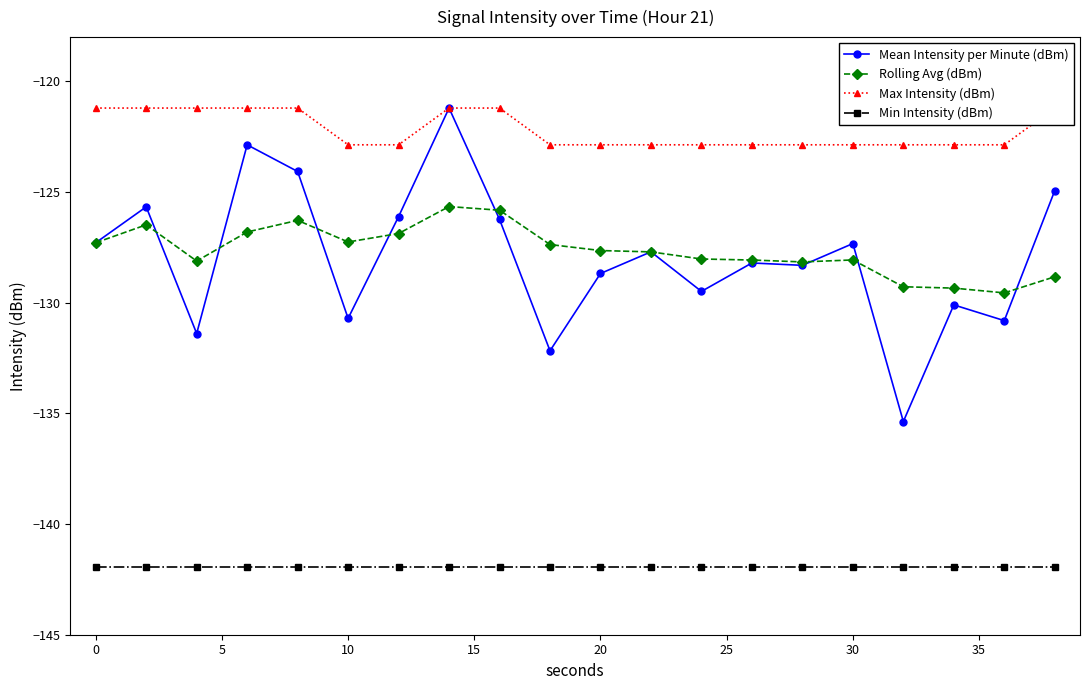

Reading right to left, transcribe all the data shown in this chart.

Mean Intensity per Minute (dBm): -124.9	-130.8	-130.1	-135.4	-127.3	-128.3	-128.2	-129.5	-127.7	-128.7	-132.2	-126.2	-121.2	-126.1	-130.7	-124.1	-122.9	-131.4	-125.7	-127.3
Rolling Avg (dBm): -128.8	-129.6	-129.3	-129.3	-128.1	-128.2	-128.1	-128.0	-127.7	-127.6	-127.4	-125.8	-125.7	-126.9	-127.3	-126.3	-126.8	-128.1	-126.5	-127.3
Max Intensity (dBm): -121.2	-122.9	-122.9	-122.9	-122.9	-122.9	-122.9	-122.9	-122.9	-122.9	-122.9	-121.2	-121.2	-122.9	-122.9	-121.2	-121.2	-121.2	-121.2	-121.2
Min Intensity (dBm): -142.0	-142.0	-142.0	-142.0	-142.0	-142.0	-142.0	-142.0	-142.0	-142.0	-142.0	-142.0	-142.0	-142.0	-142.0	-142.0	-142.0	-142.0	-142.0	-142.0